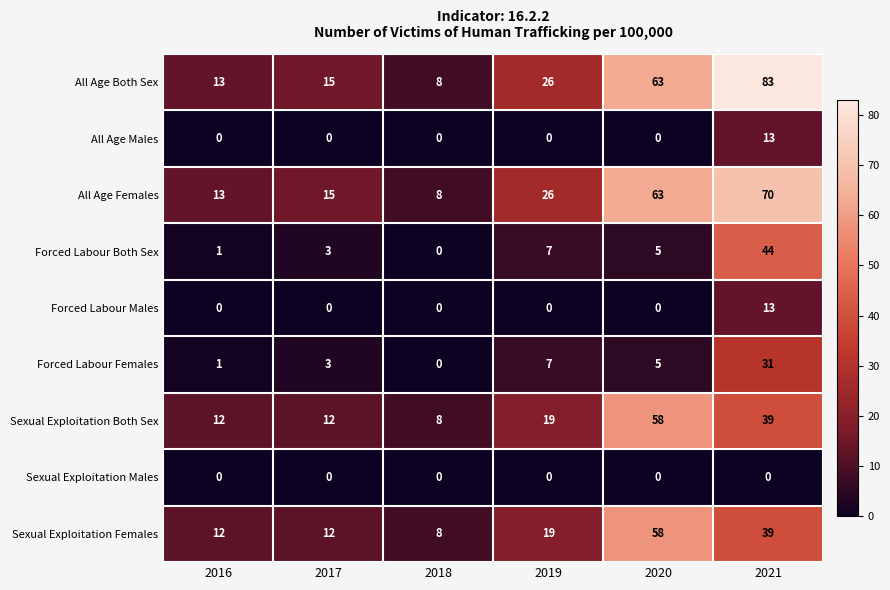

Read the Forced Labour Both Sex value at 2017.

3